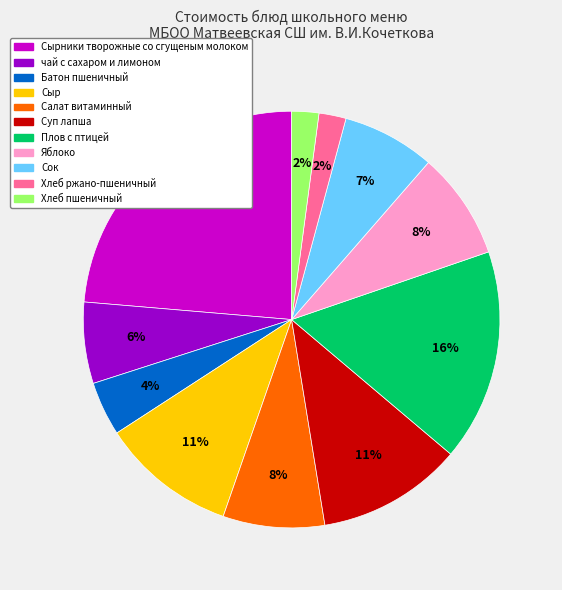

What is the largest slice in the pie chart?

Сырники творожные со сгущеным молоком